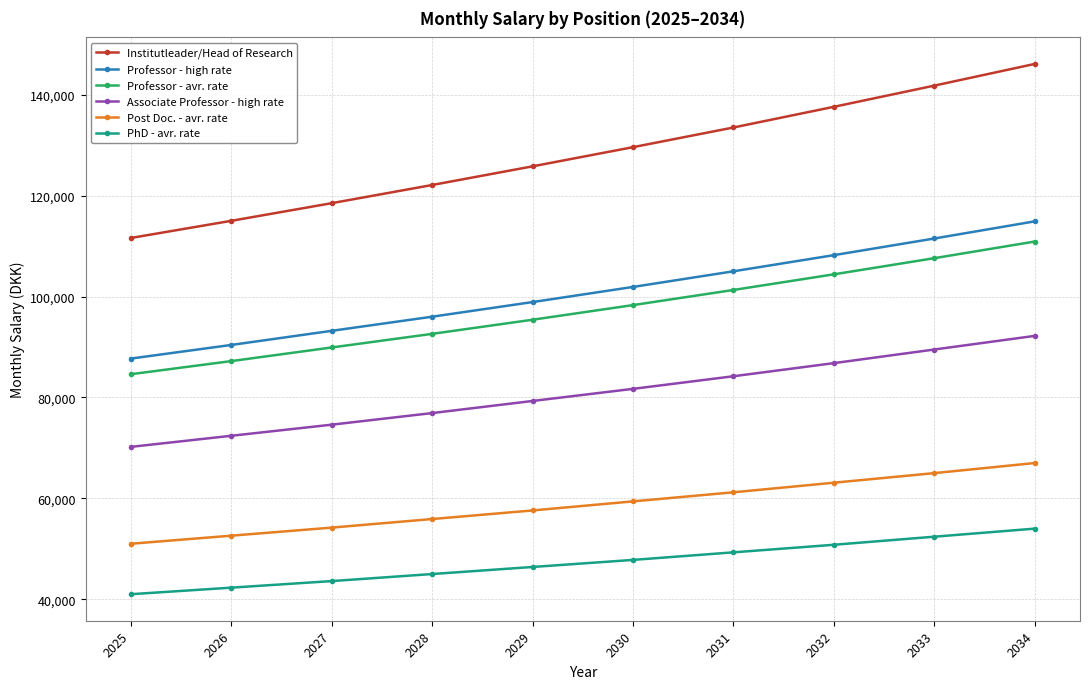

True or false: PhD - avr. rate and Post Doc. - avr. rate cross at least once.

False